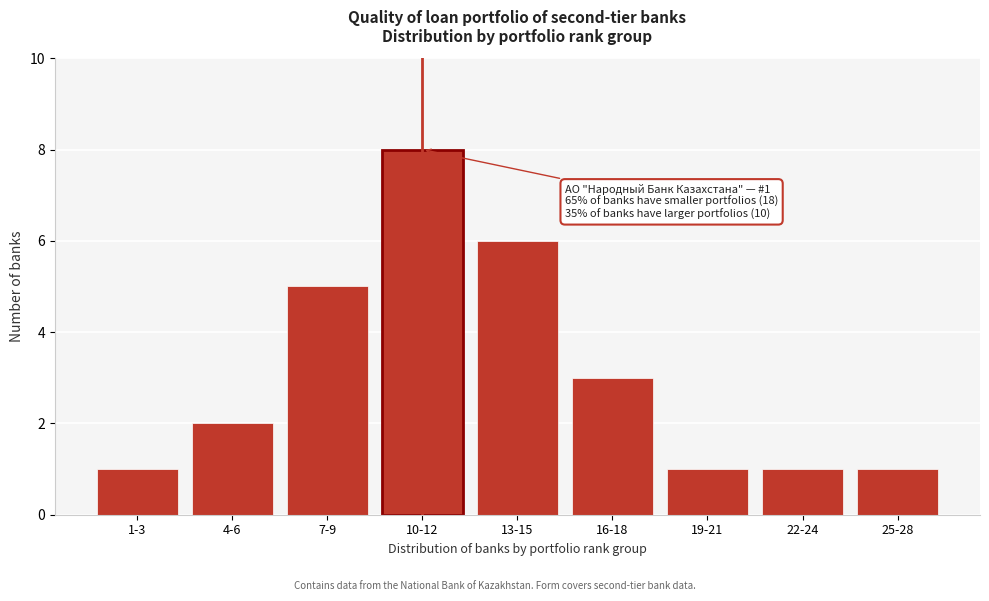

Reading right to left, list all the values displayed in this chart.

25-28=1	22-24=1	19-21=1	16-18=3	13-15=6	10-12=8	7-9=5	4-6=2	1-3=1